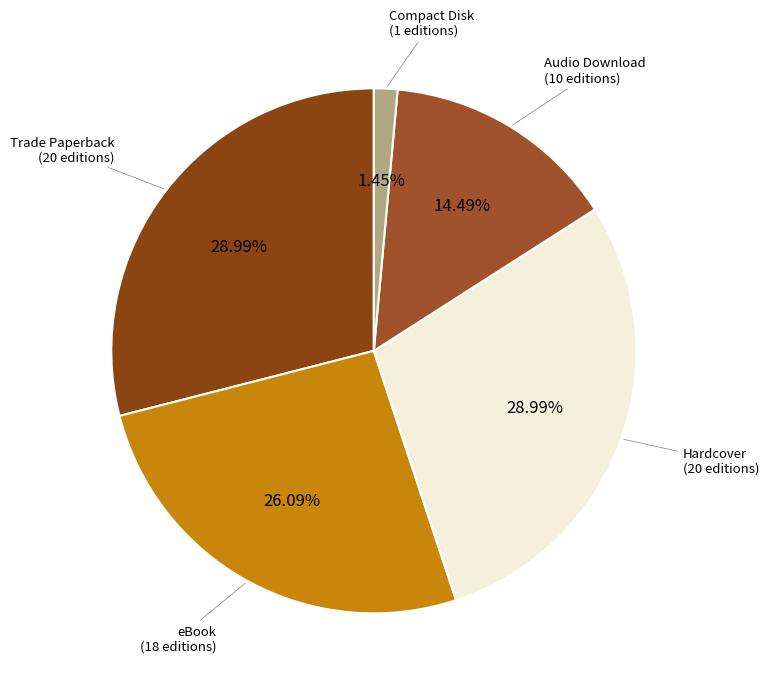

Which category has the biggest portion of the pie?

Trade Paperback